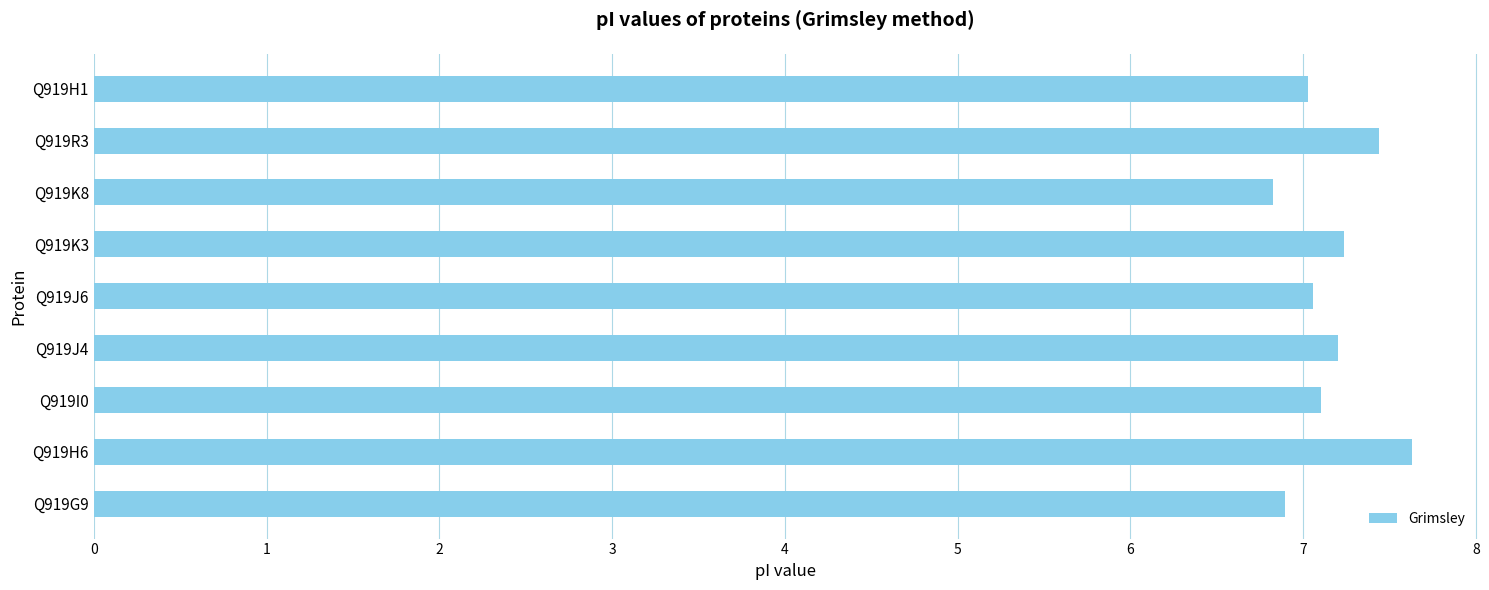

What is the sum of all values?

64.4